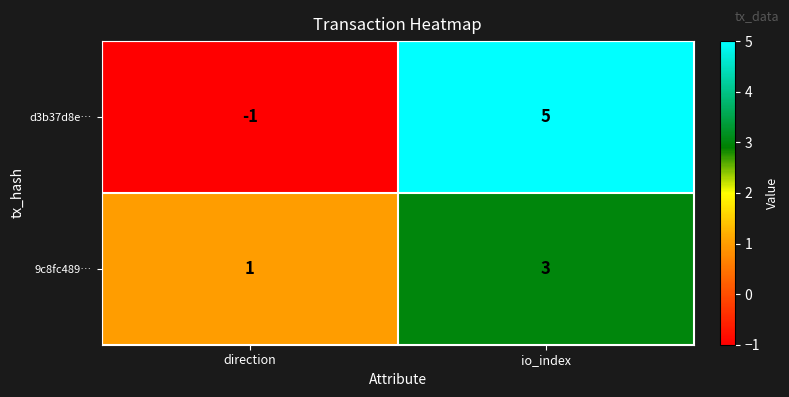

What is the minimum value shown in the chart?

-1